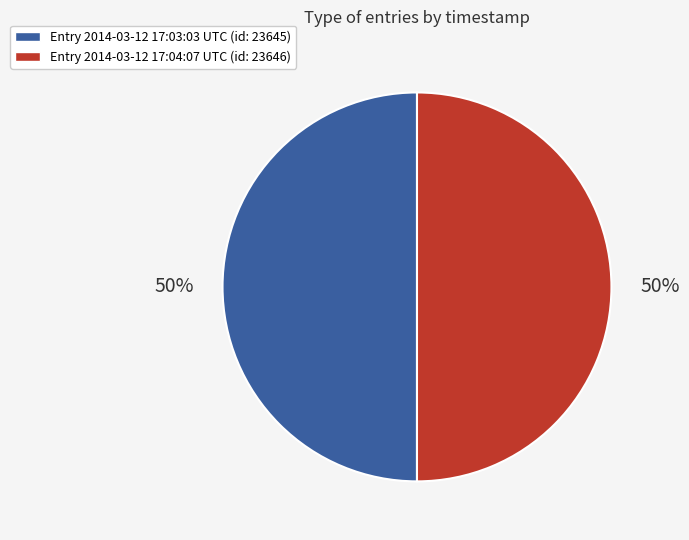

To the nearest percent, what is the average slice percentage?

50%